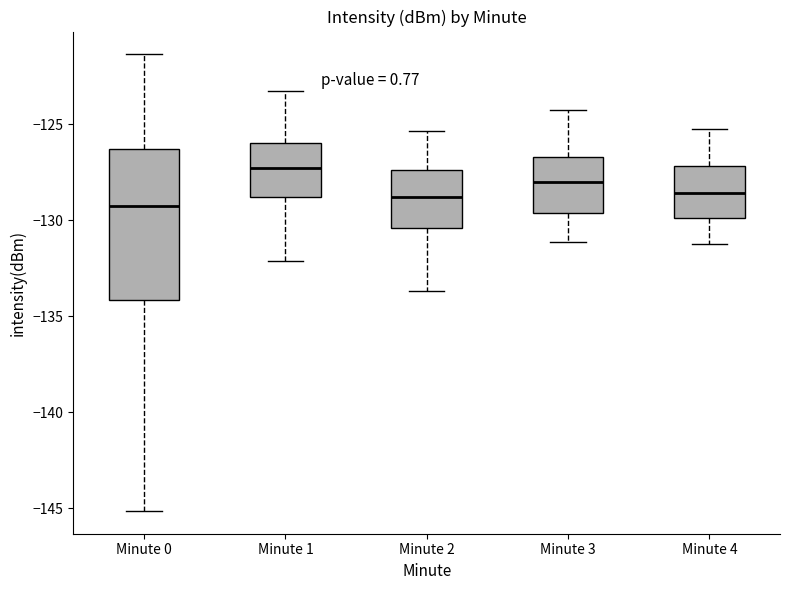

Comparing the boxes themselves (not the whiskers), which one is the tallest?

Minute 0